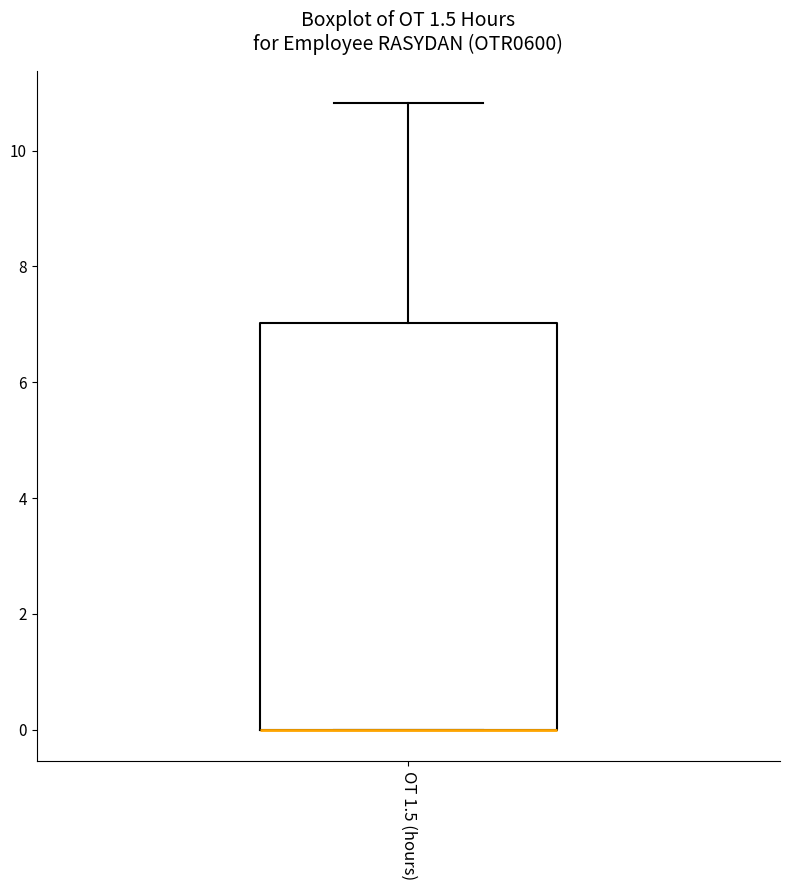

Where is the upper edge of the box for OT 1.5 (hours) on the y-axis? The values are not printed on the chart, so give them approximately, as read against the axis.

7.0